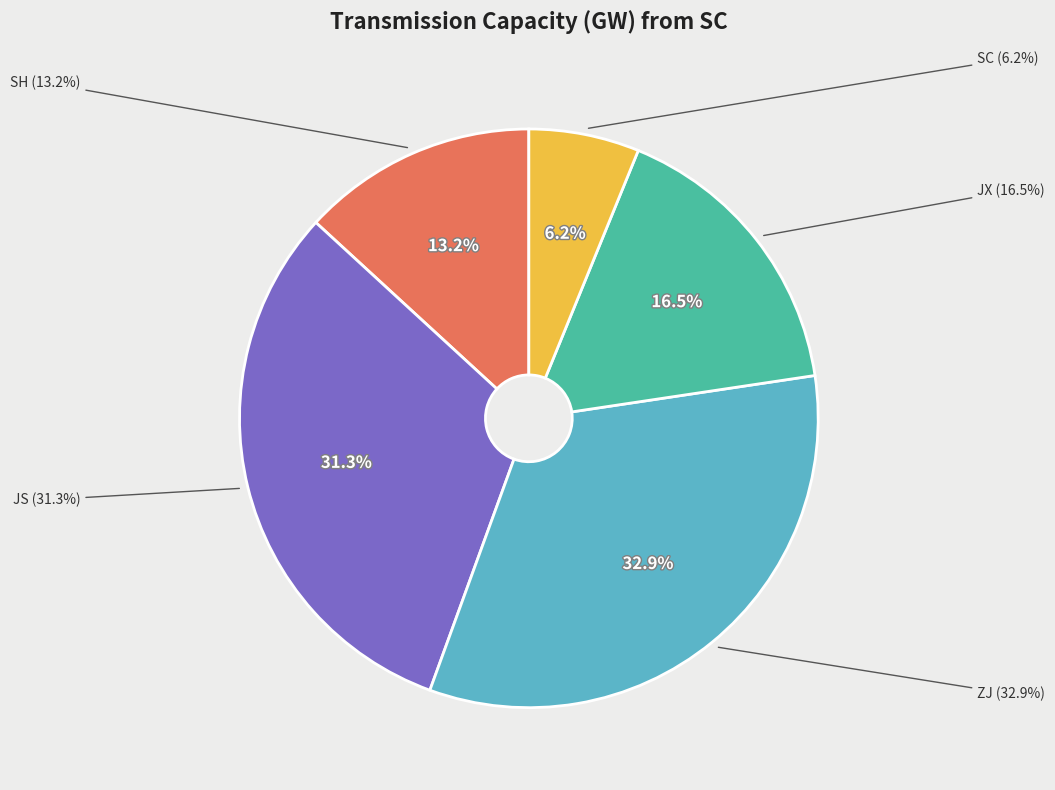

Does HB account for over 50% of the chart?

No